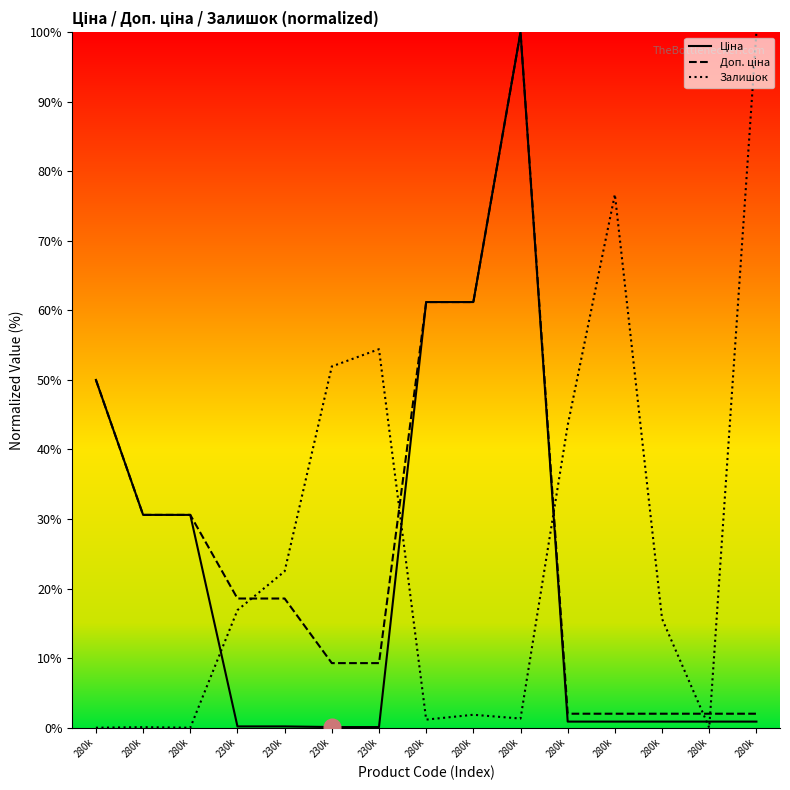

Reading right to left, transcribe all the data shown in this chart.

Ціна: 0.9	0.9	0.9	0.9	0.9	100.0	61.2	61.2	0.1	0.1	0.2	0.2	30.6	30.6	50.0
Доп. ціна: 2.0	2.0	2.0	2.0	2.0	100.0	61.2	61.2	9.3	9.3	18.6	18.6	30.6	30.6	50.0
Залишок: 100.0	0.0	15.7	76.7	43.5	1.3	1.9	1.2	54.4	51.9	22.5	16.9	0.0	0.1	0.0